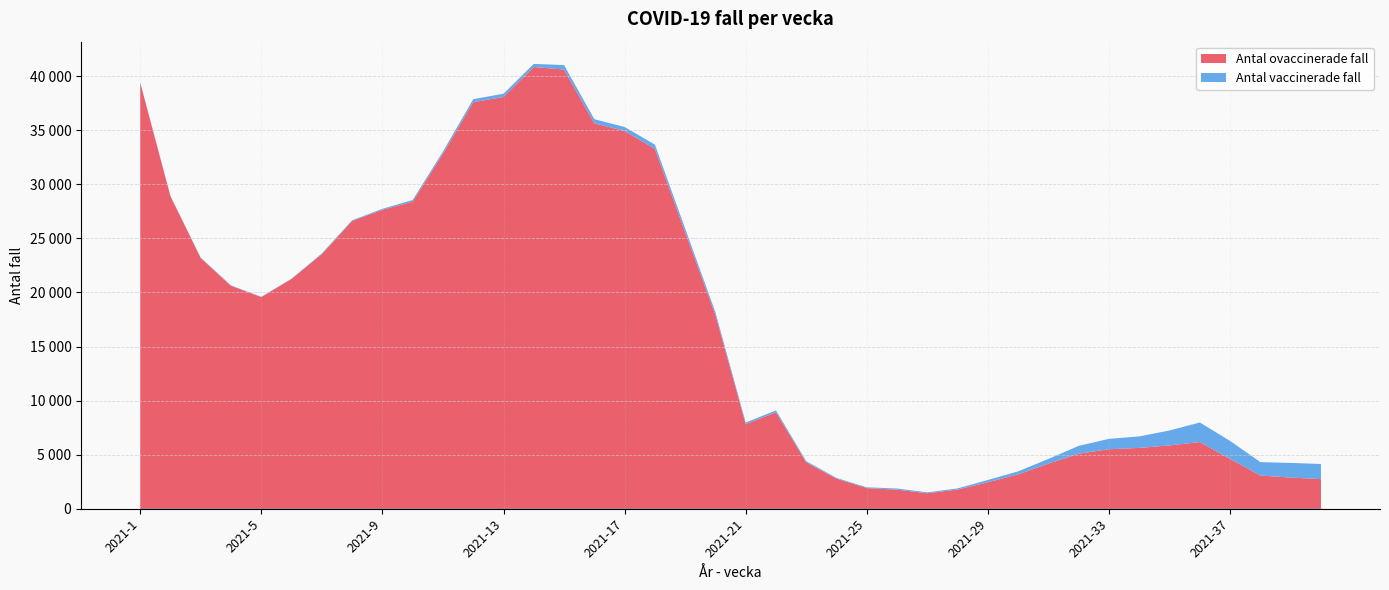

Reading left to right, list all the values displayed in this chart.

Antal ovaccinerade fall: 39413	28890	23183	20619	19579	21258	23551	26618	27650	28404	32834	37602	38082	40855	40619	35641	34943	33279	25570	17915	7824	8921	4284	2781	1911	1761	1433	1777	2450	3176	4174	5097	5503	5627	5858	6165	4607	3068	2884	2738
Antal vaccinerade fall: 33	45	39	36	25	24	62	62	90	151	198	278	302	287	417	389	363	399	345	256	150	173	111	67	72	109	81	106	211	284	435	720	961	1061	1381	1811	1661	1242	1354	1403